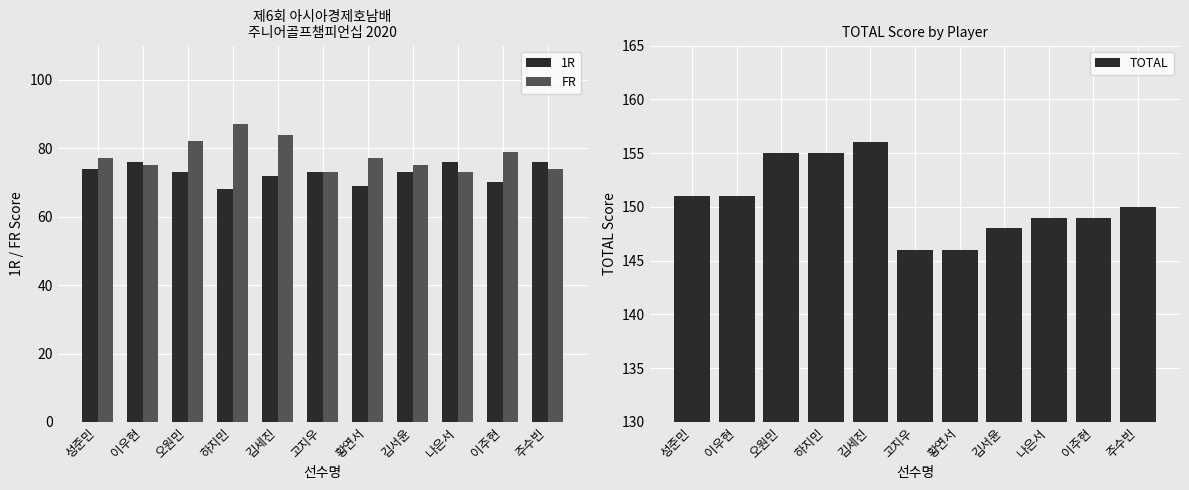

What is the spread (max minus min) of values at 주수빈?

76